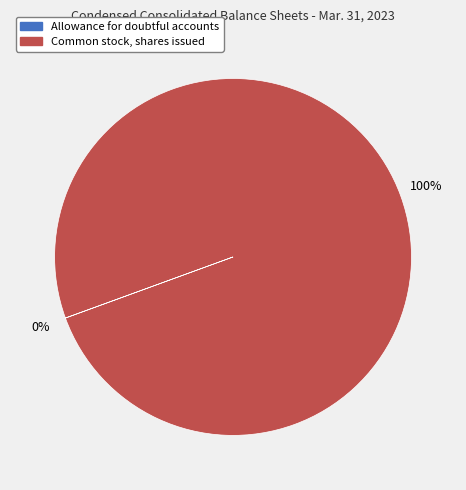

Is it true that Common stock, shares issued is 100% of the pie?

True